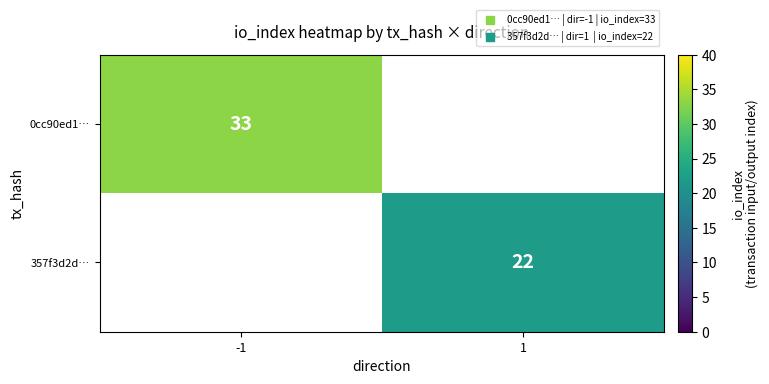

True or false: 357f3d2d… has a value of 32 at 1.

False